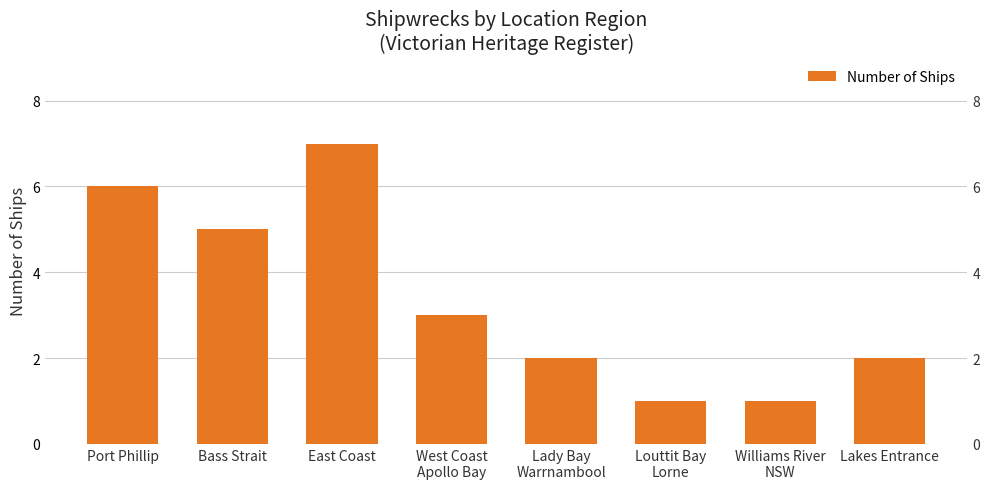

Reading right to left, extract all data points from this chart.

2	1	1	2	3	7	5	6